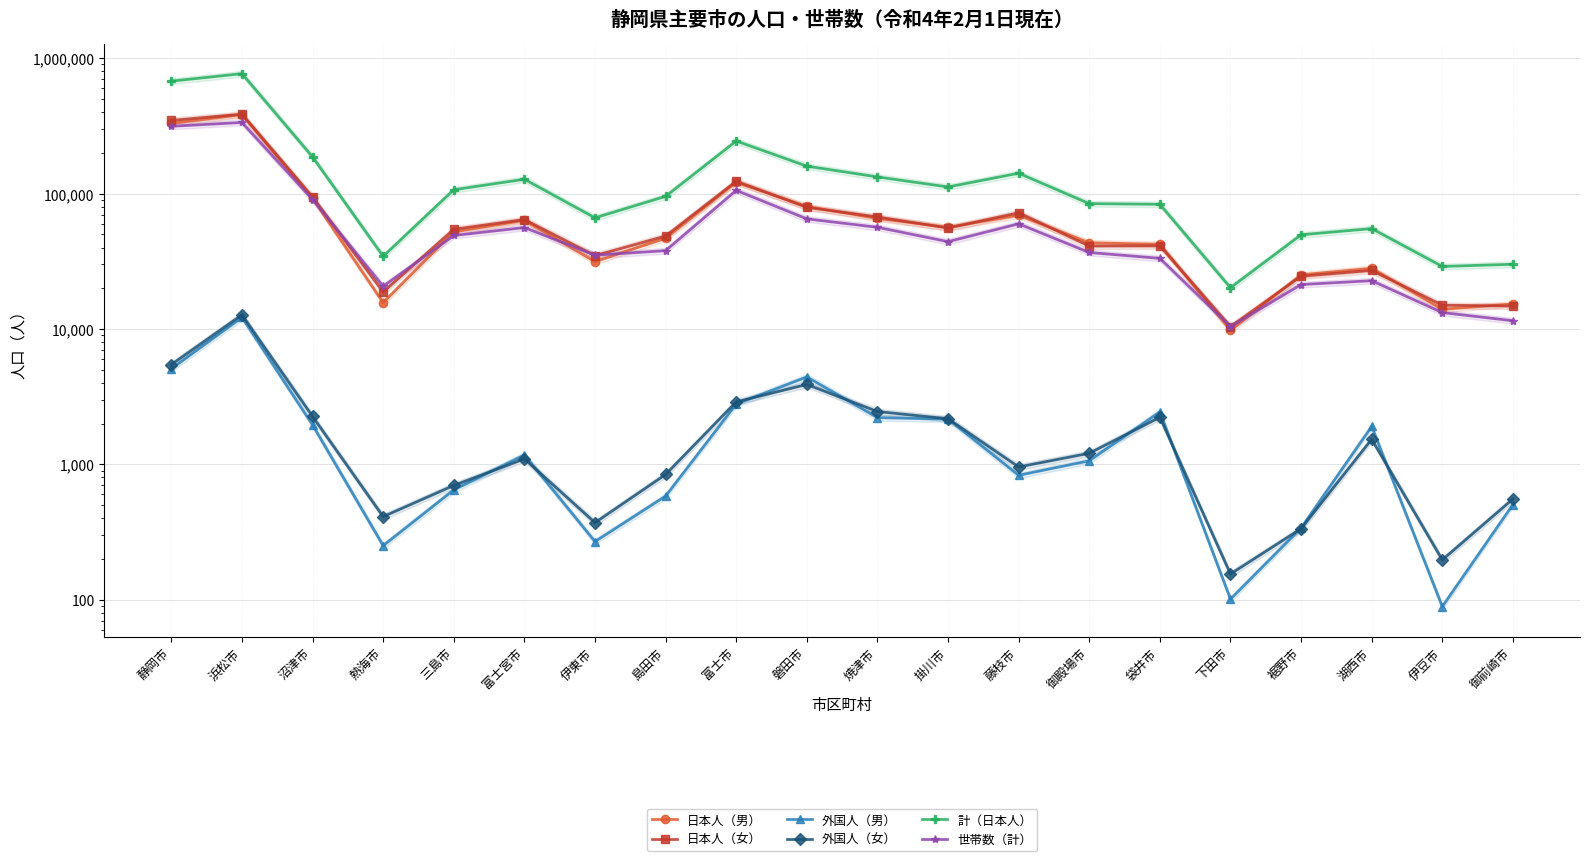

Reading right to left, extract all data points from this chart.

日本人（男）: 御前崎市=15315	伊豆市=13989	湖西市=28110	裾野市=25122	下田市=9771	袋井市=42241	御殿場市=43385	藤枝市=69286	掛川市=56380	焼津市=65672	磐田市=80405	富士市=121332	島田市=46914	伊東市=31445	富士宮市=63410	三島市=52338	熱海市=15653	沼津市=92370	浜松市=383689	静岡市=330349
日本人（女）: 御前崎市=14782	伊豆市=14995	湖西市=27093	裾野市=24564	下田市=10421	袋井市=41198	御殿場市=41019	藤枝市=72307	掛川市=55689	焼津市=67292	磐田市=79220	富士市=123534	島田市=48610	伊東市=34845	富士宮市=64377	三島市=54549	熱海市=18789	沼津市=94532	浜松市=386468	静岡市=347508
外国人（男）: 御前崎市=505	伊豆市=89	湖西市=1907	裾野市=339	下田市=101	袋井市=2443	御殿場市=1063	藤枝市=831	掛川市=2160	焼津市=2216	磐田市=4428	富士市=2790	島田市=583	伊東市=269	富士宮市=1175	三島市=648	熱海市=251	沼津市=1957	浜松市=12206	静岡市=5082
外国人（女）: 御前崎市=555	伊豆市=197	湖西市=1535	裾野市=335	下田市=155	袋井市=2228	御殿場市=1208	藤枝市=957	掛川市=2173	焼津市=2457	磐田市=3894	富士市=2897	島田市=842	伊東市=371	富士宮市=1098	三島市=699	熱海市=411	沼津市=2260	浜松市=12726	静岡市=5467
計（日本人）: 御前崎市=30097	伊豆市=28984	湖西市=55203	裾野市=49686	下田市=20192	袋井市=83439	御殿場市=84404	藤枝市=141593	掛川市=112069	焼津市=132964	磐田市=159625	富士市=244866	島田市=95524	伊東市=66290	富士宮市=127787	三島市=106887	熱海市=34442	沼津市=186902	浜松市=770157	静岡市=677857
世帯数（計）: 御前崎市=11514	伊豆市=13230	湖西市=22751	裾野市=21310	下田市=10423	袋井市=33276	御殿場市=36754	藤枝市=59863	掛川市=44205	焼津市=56434	磐田市=65118	富士市=105728	島田市=37918	伊東市=35147	富士宮市=56173	三島市=49081	熱海市=20686	沼津市=90524	浜松市=335625	静岡市=314659